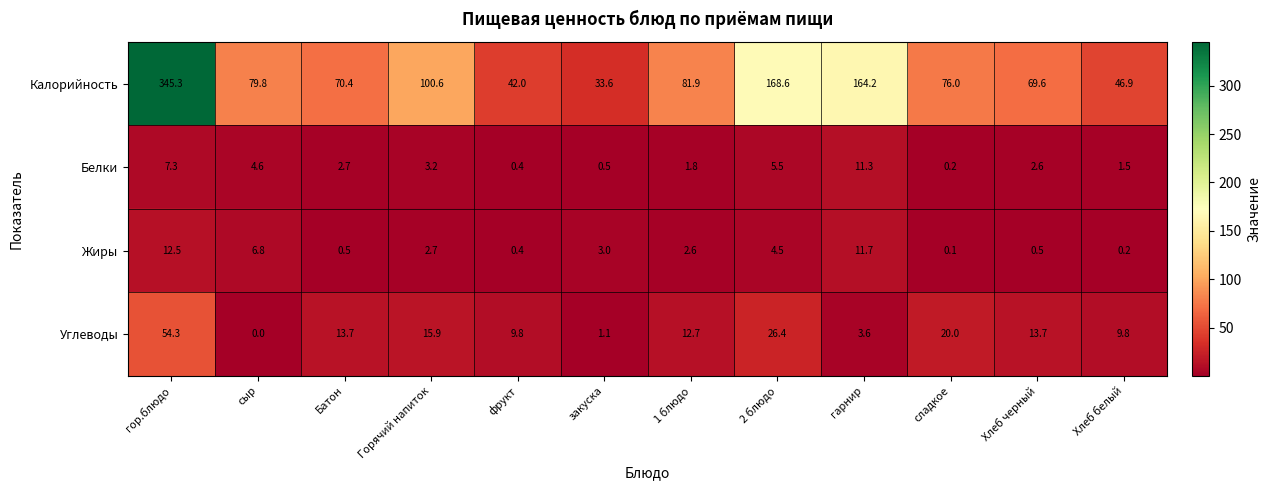

Where does the Белки series first go above 2?

гор.блюдо